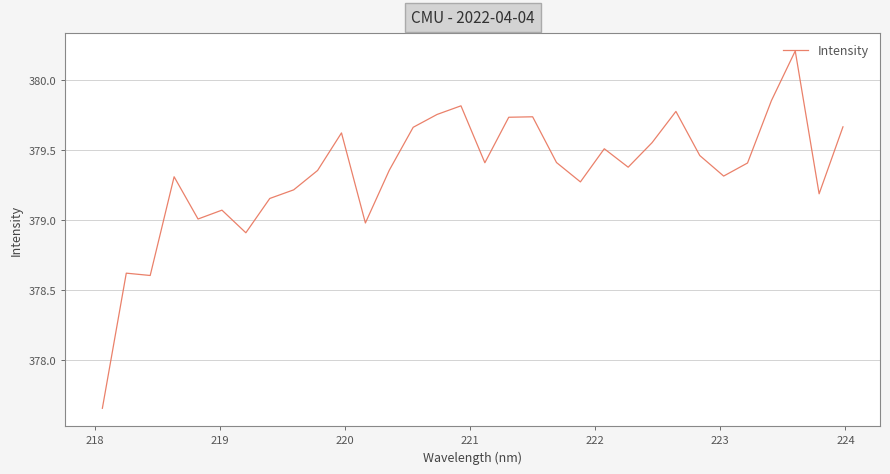

What is the maximum value shown in the chart?

380.2